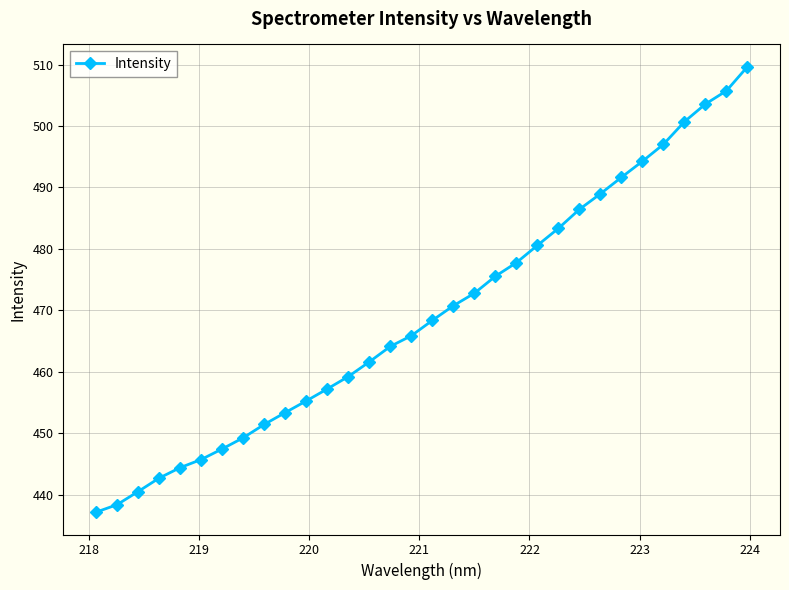

What is the average value?

469.4